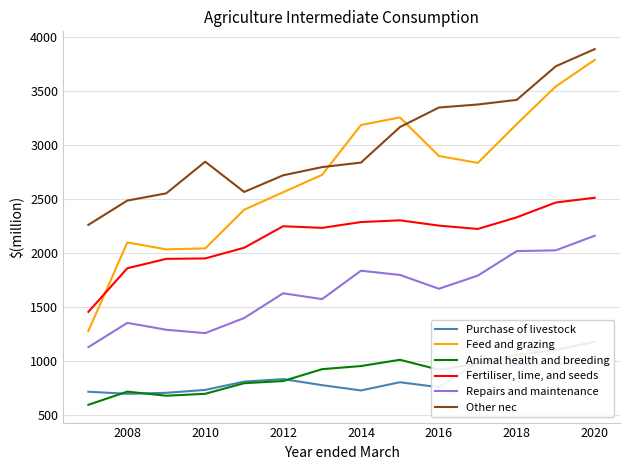

Is it true that Feed and grazing equals 2098 at 2008?

True